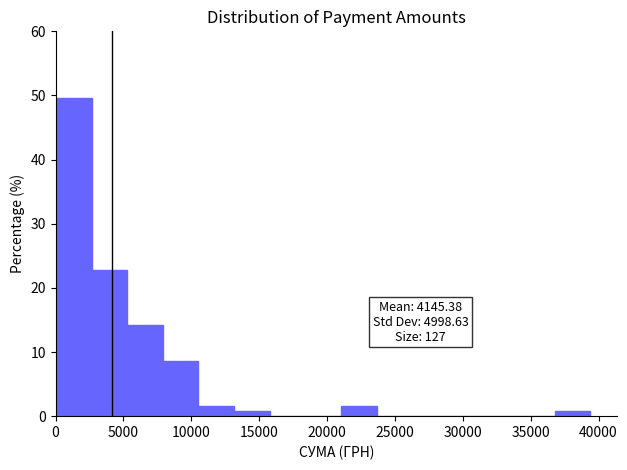

Which range on the x-axis has the tallest bar?

0 to 2500